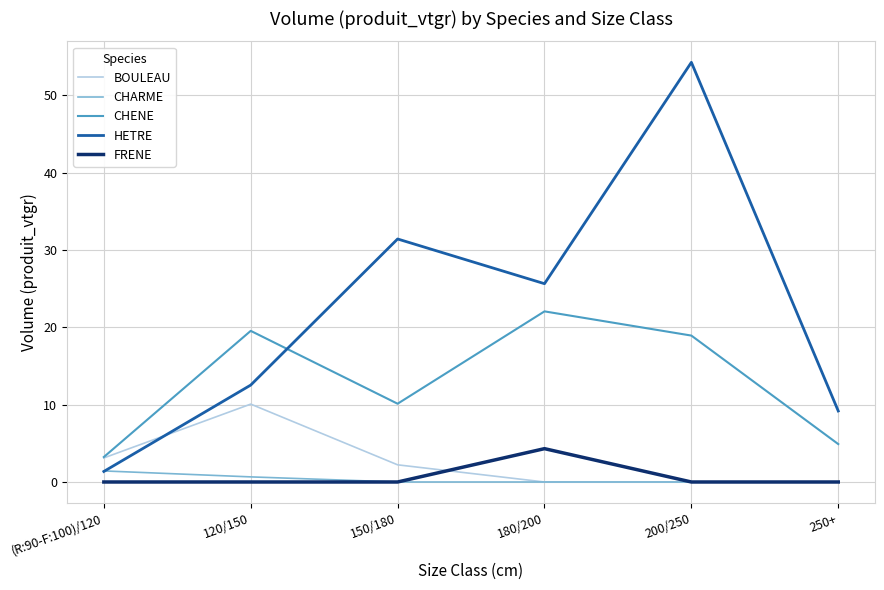

Which series has the largest total across all categories?

HETRE